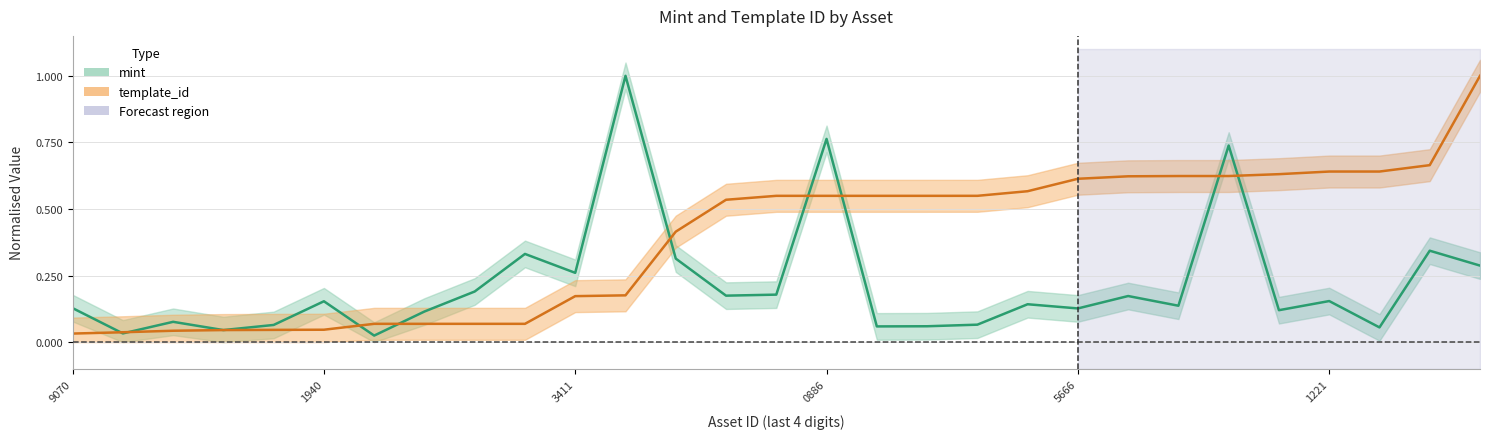

List the series in order of their overall mean, lowest first.

mint, template_id